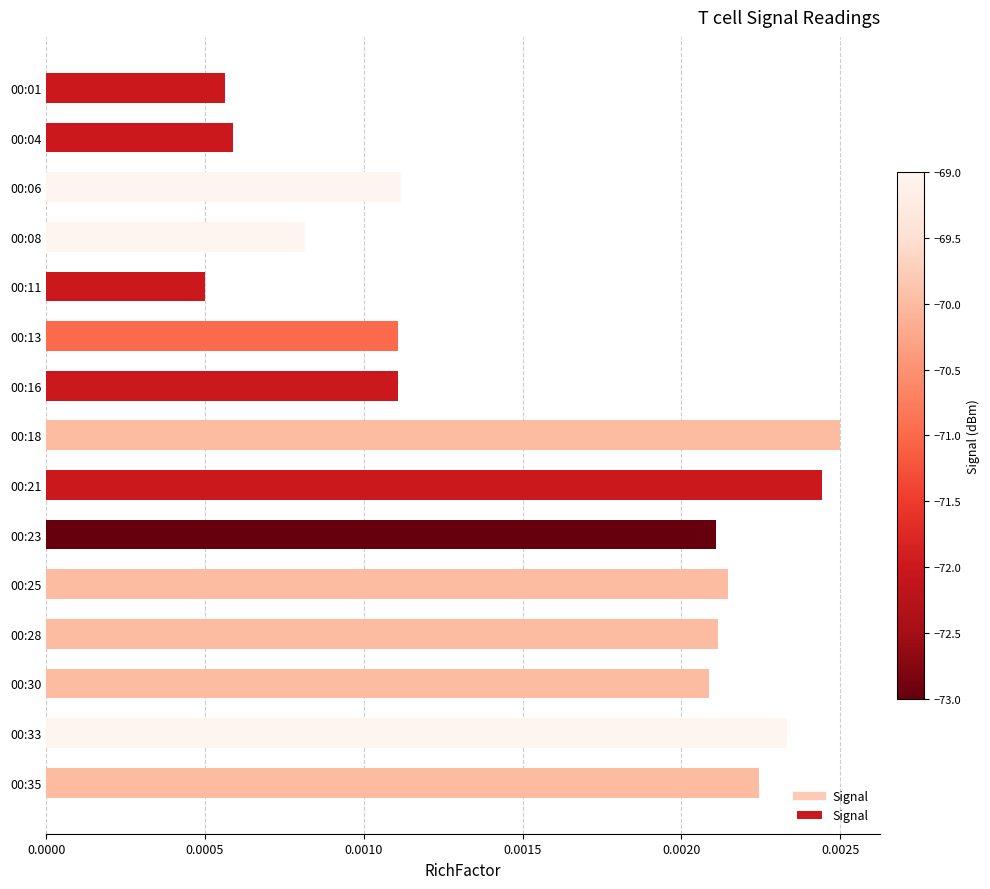

Where is the data nearest to the value 0?

00:11